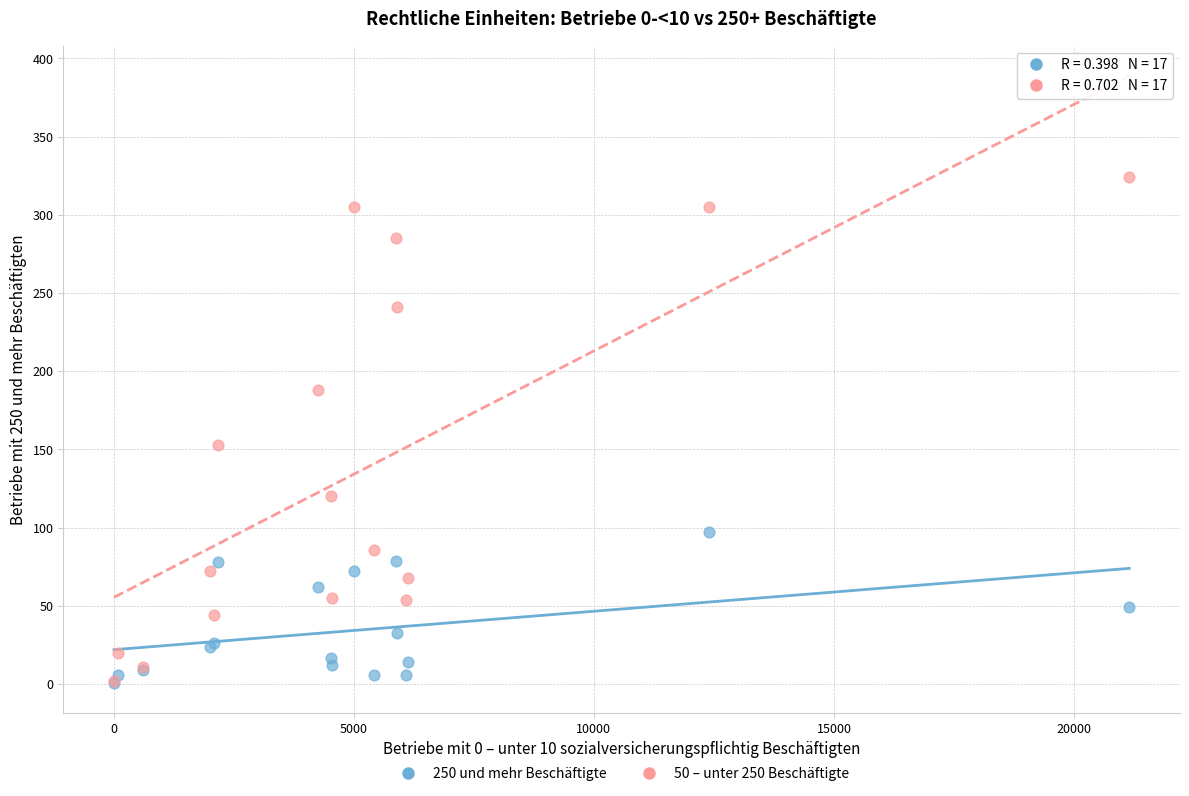

Across all series, what Y value is closest to 162?

153